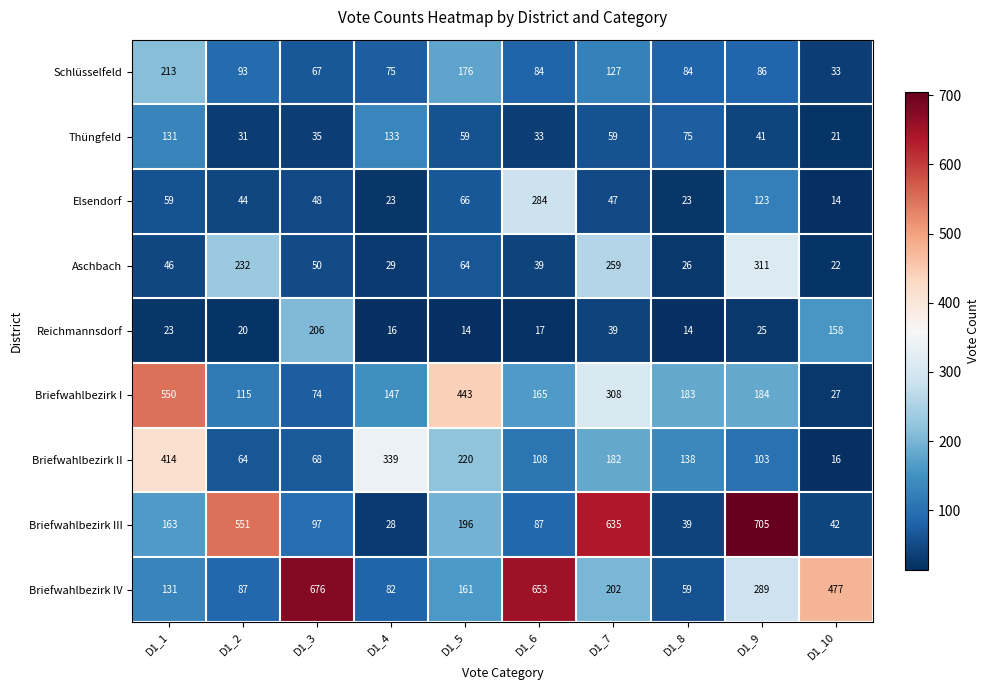

What is the difference between the highest and lowest values at D1_3?

641